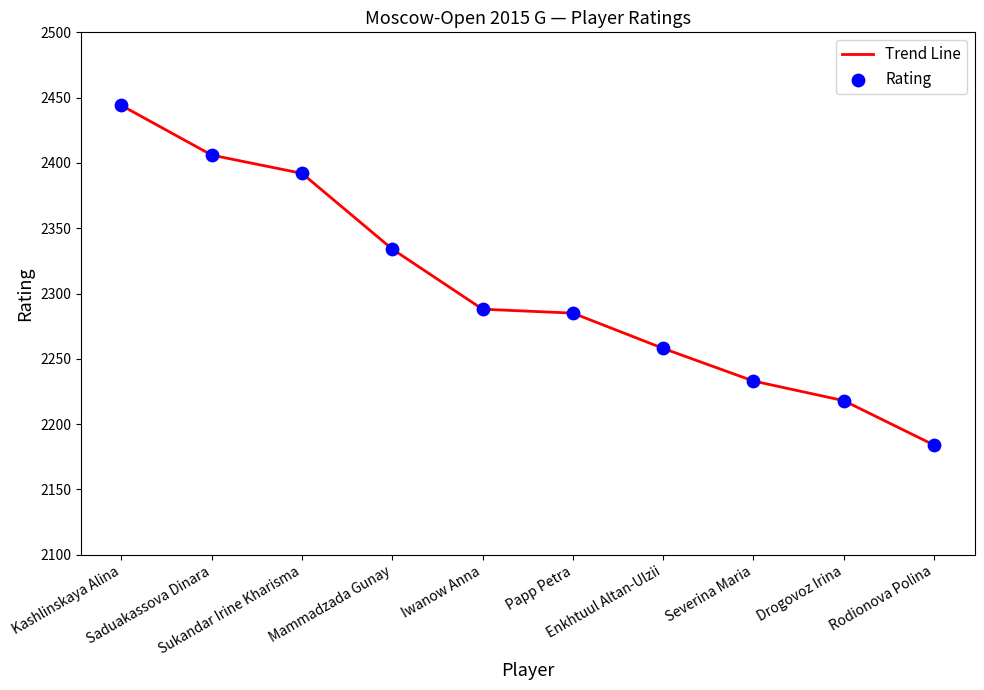

What is the difference between the maximum and minimum values?

260